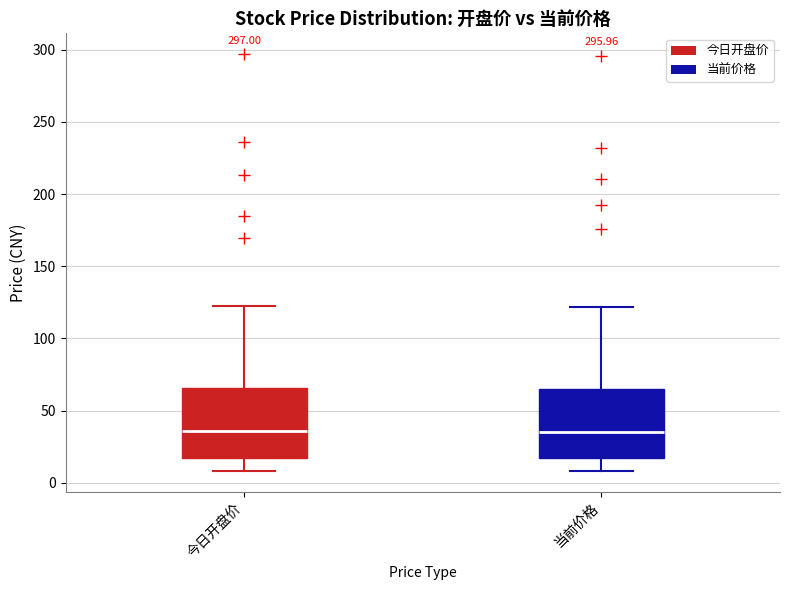

Reading left to right, read every box against the y-axis: the position of its median line, the range the box covers, and the ends of its whiskers. The values are not printed on the chart, so give them approximately, as read against the axis.

今日开盘价: median 35, box 15 to 65, whiskers 10 to 125
当前价格: median 35, box 15 to 65, whiskers 10 to 120